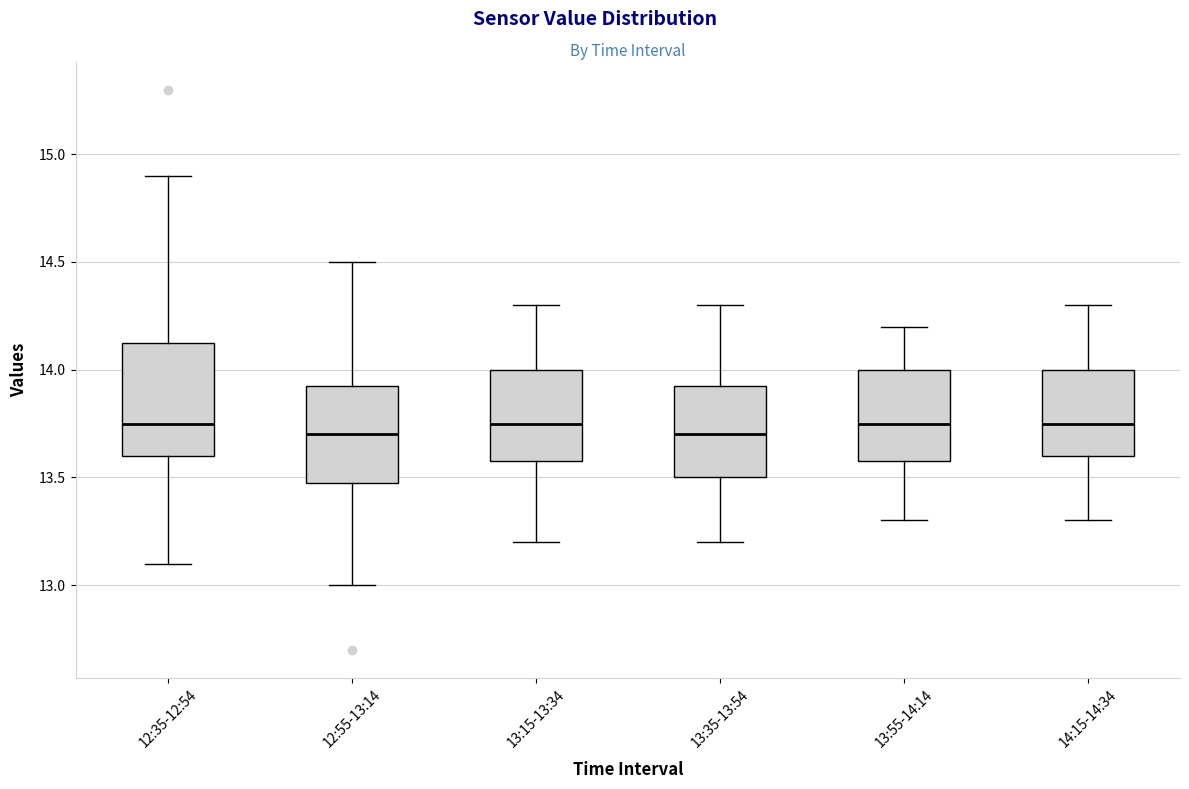

Comparing the boxes themselves (not the whiskers), which one is the tallest?

12:35-12:54